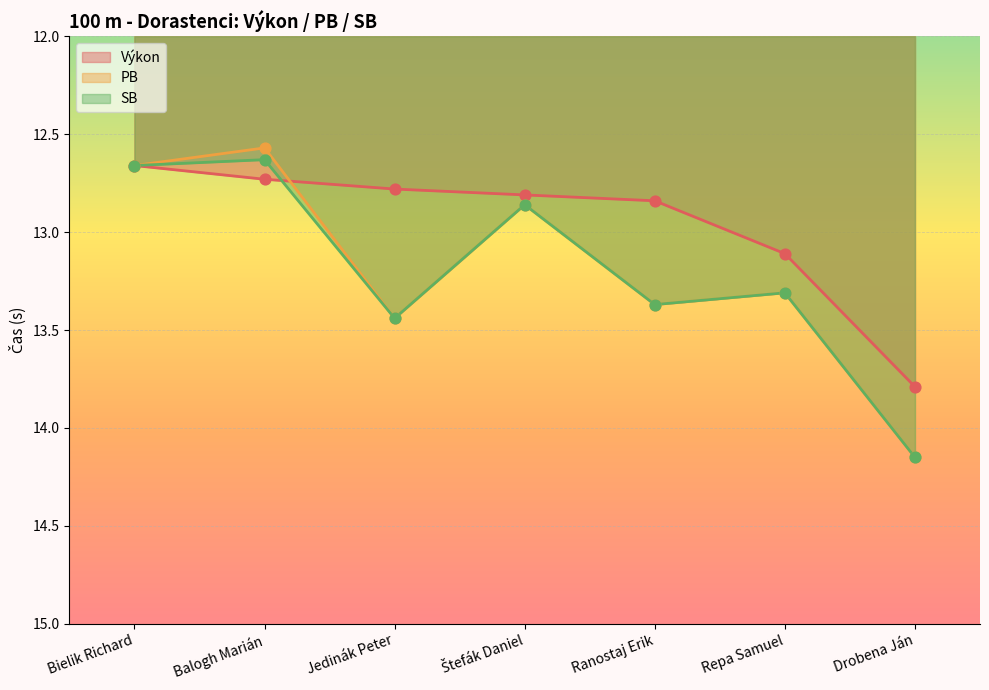

Which series contains the highest Y value?

PB